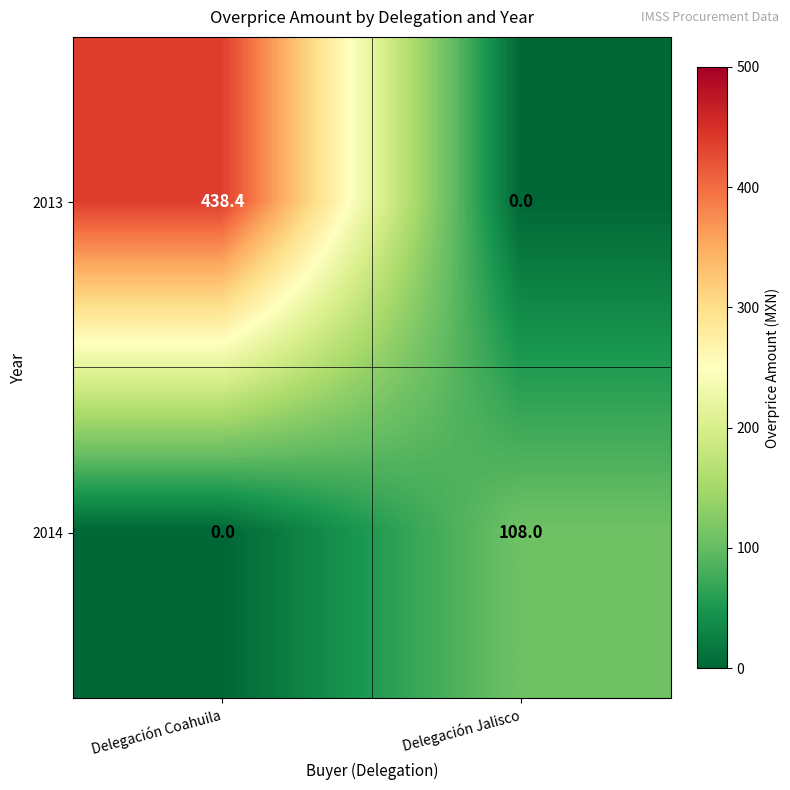

The value of 2014 at Delegación Coahuila is 0.0. True or false?

True